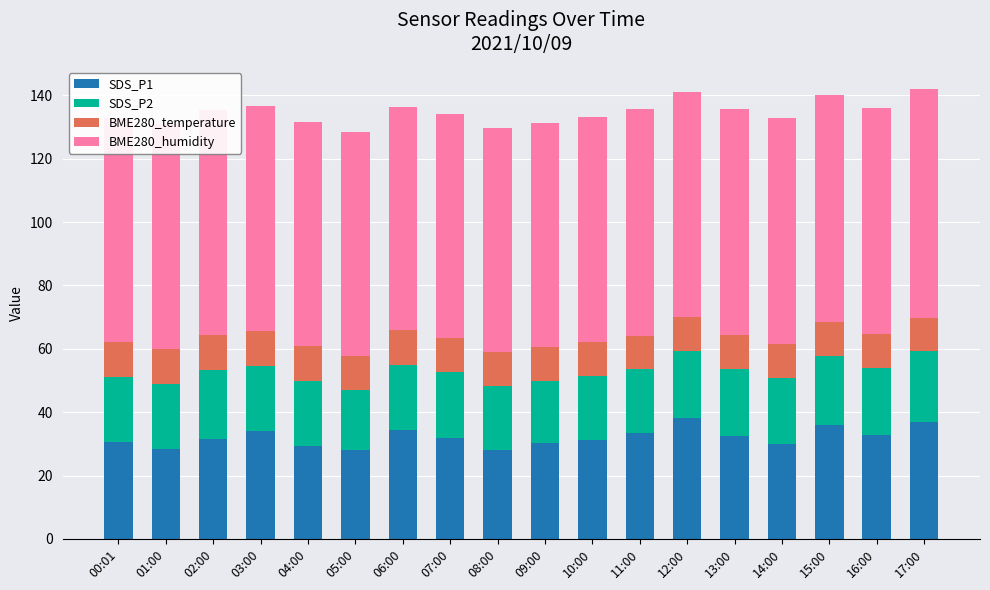

What is the sum of all SDS_P1 values?

577.3